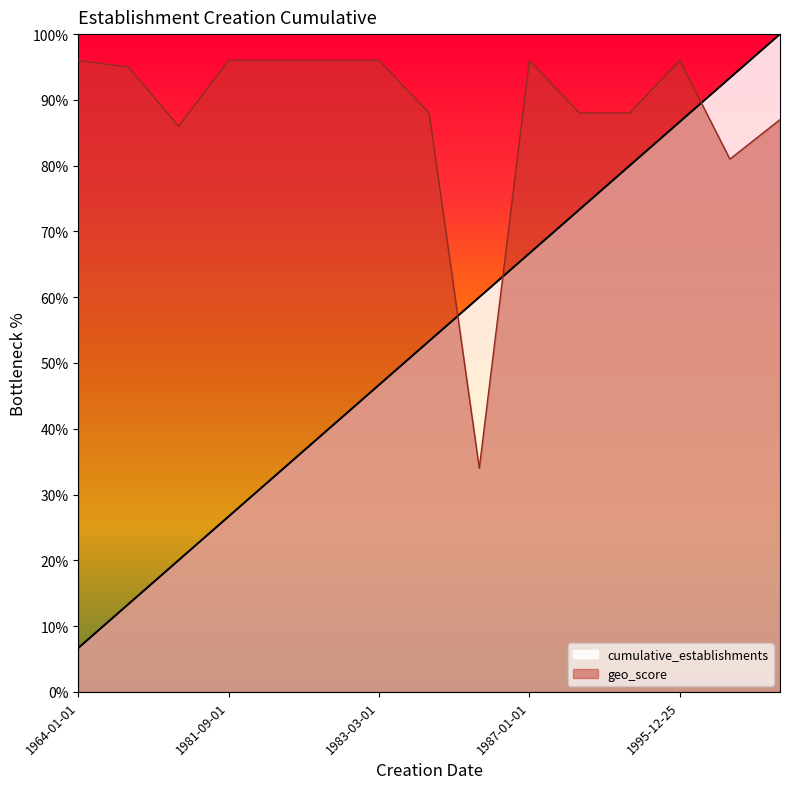

Where is the first local maximum for geo_score?

1987-01-01